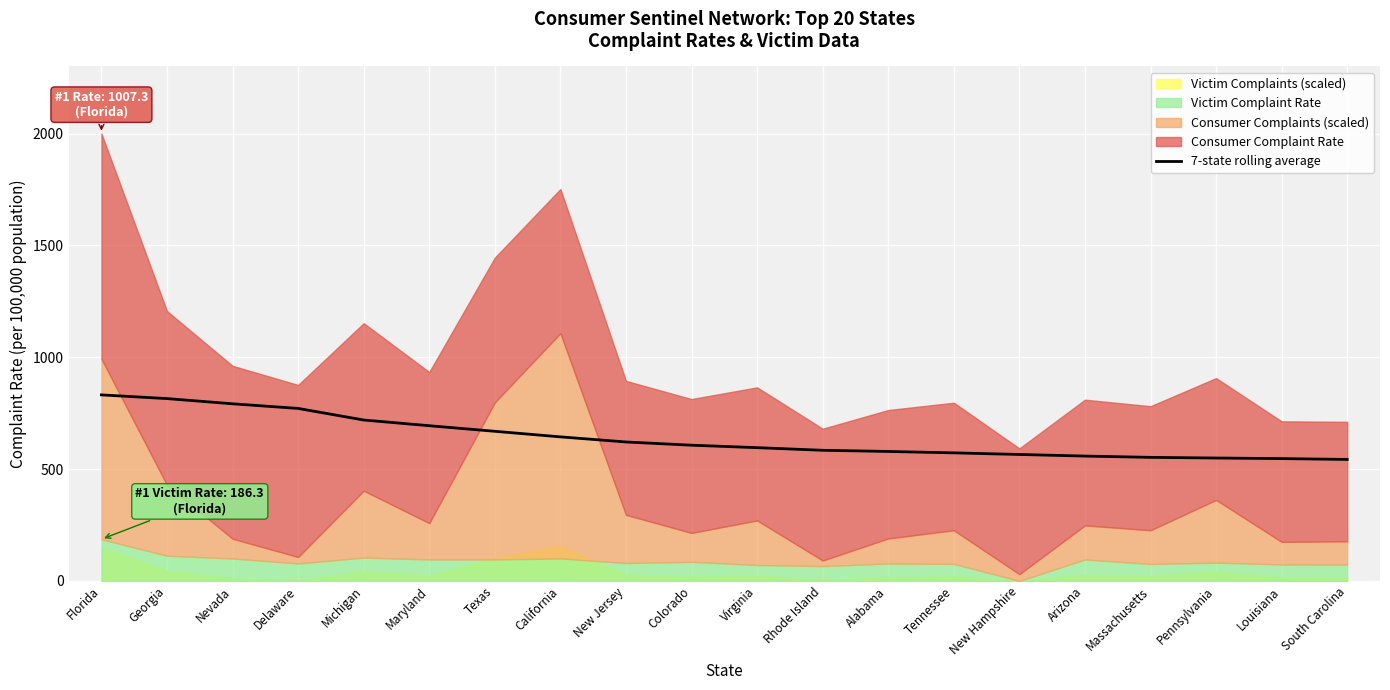

Read the value at Nevada.

792.0